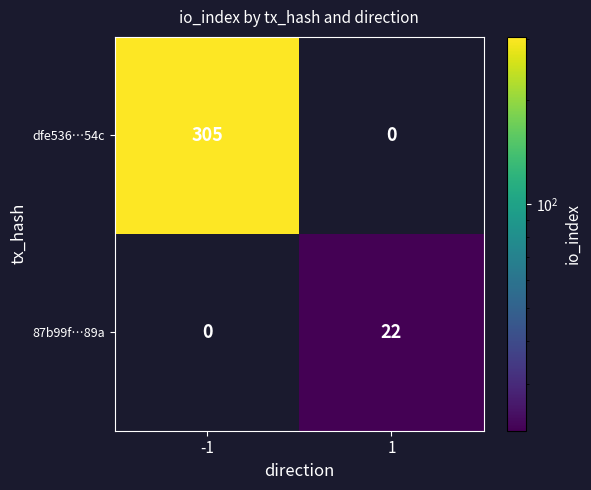

Reading left to right, transcribe all the data shown in this chart.

dfe536…54c: -1=305	1=0
87b99f…89a: -1=0	1=22